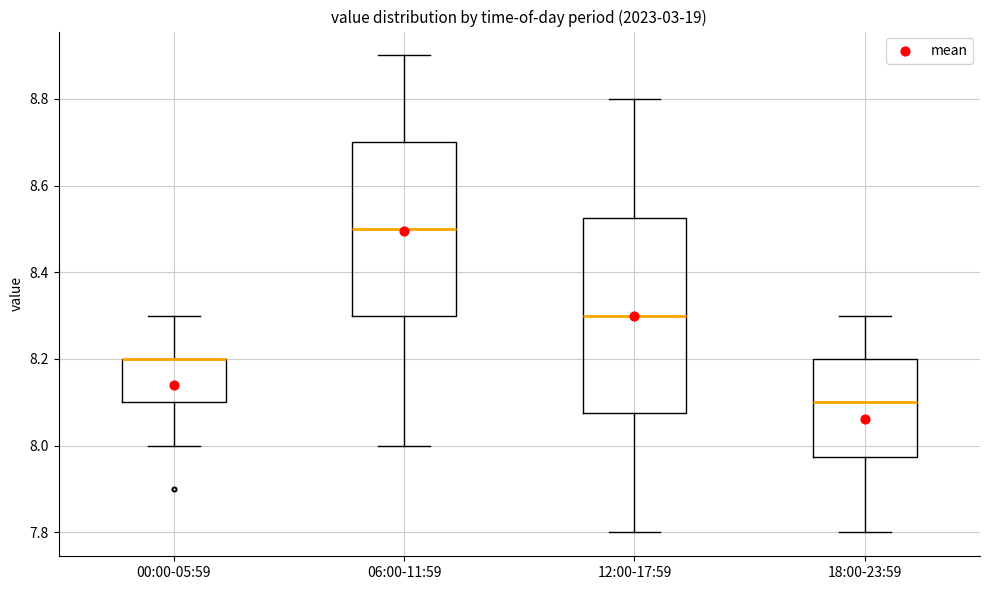

Comparing the boxes themselves (not the whiskers), which one is the tallest?

12:00-17:59